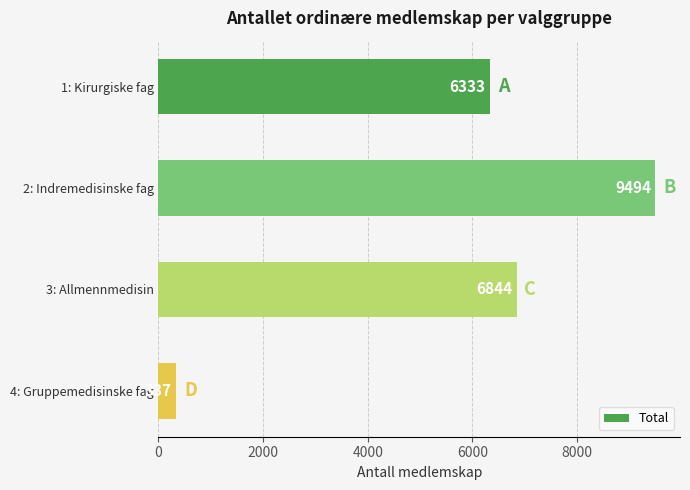

What is the maximum value shown in the chart?

9494